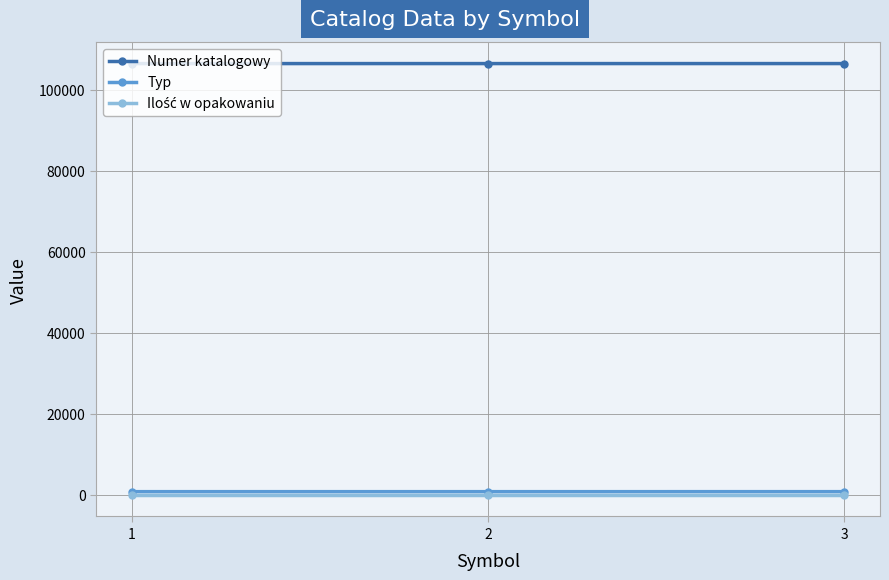

What is the highest value of the Numer katalogowy series?

106476